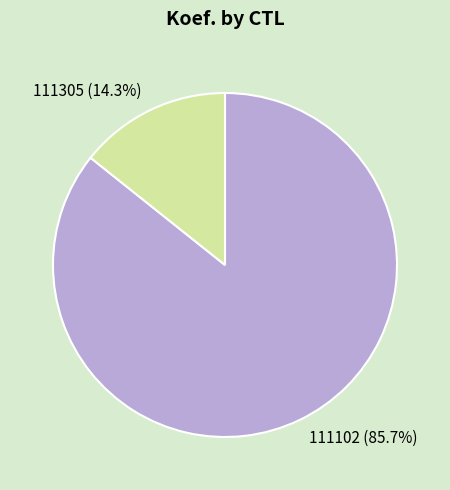

Is it true that 111102 is 86% of the pie?

True